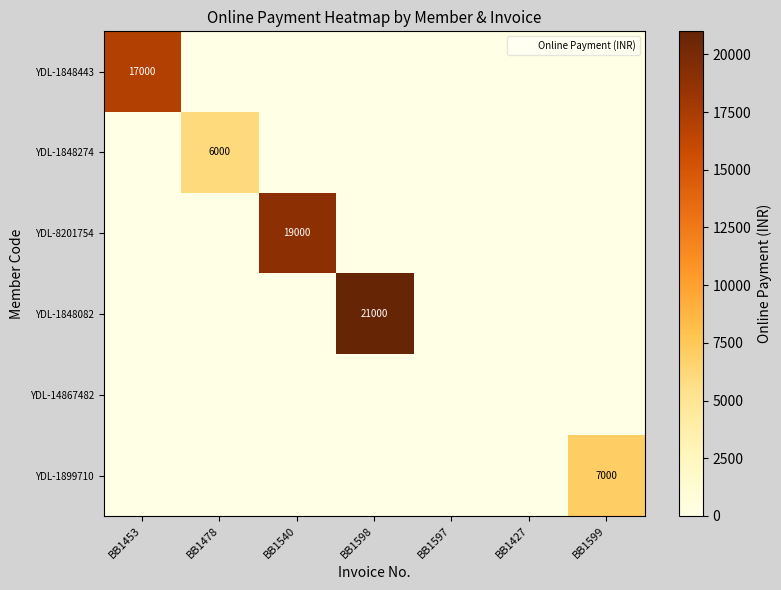

Between BB1453 and BB1540, which is larger?

BB1453